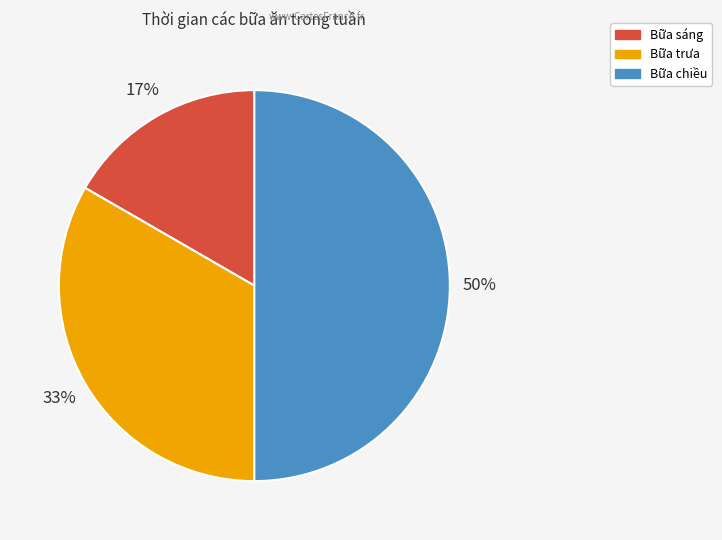

What percentage is the Bữa sáng slice, to the nearest percent?

17%